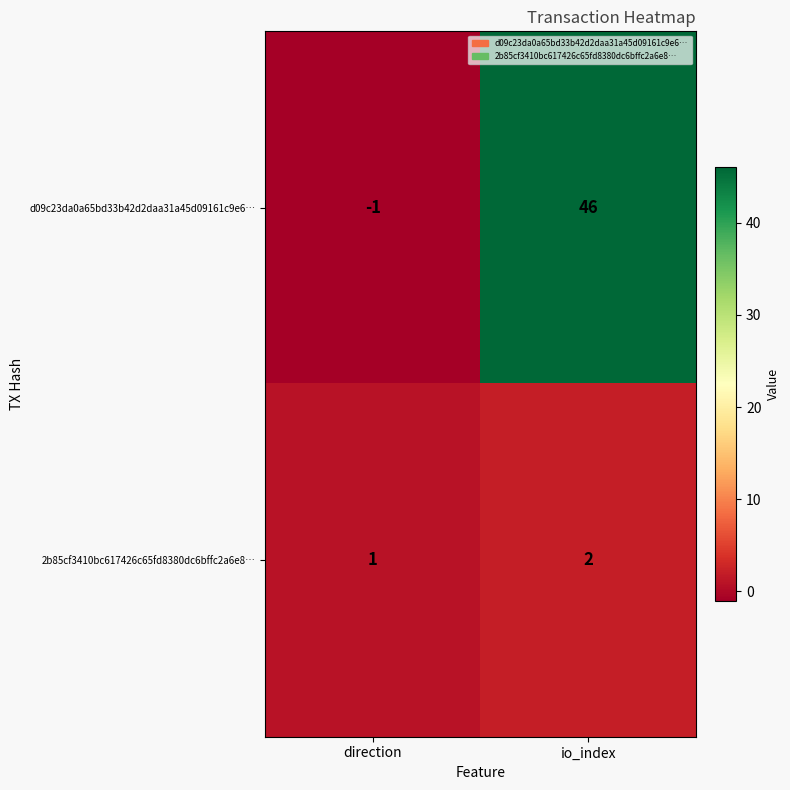

At which label does 2b85cf3410bc617426c65fd8380dc6bffc2a6e8… reach its peak?

io_index